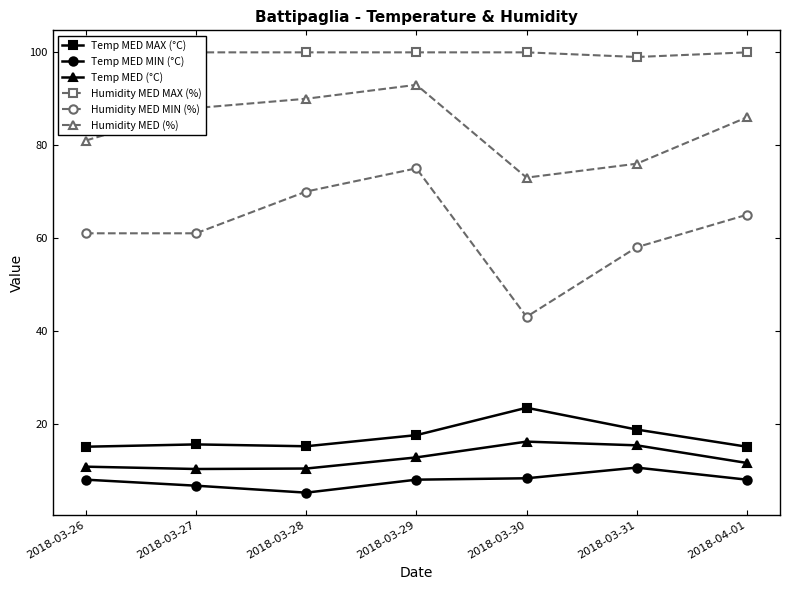

The value of Temp MED MAX (°C) at 2018-03-26 is 26.3. True or false?

False